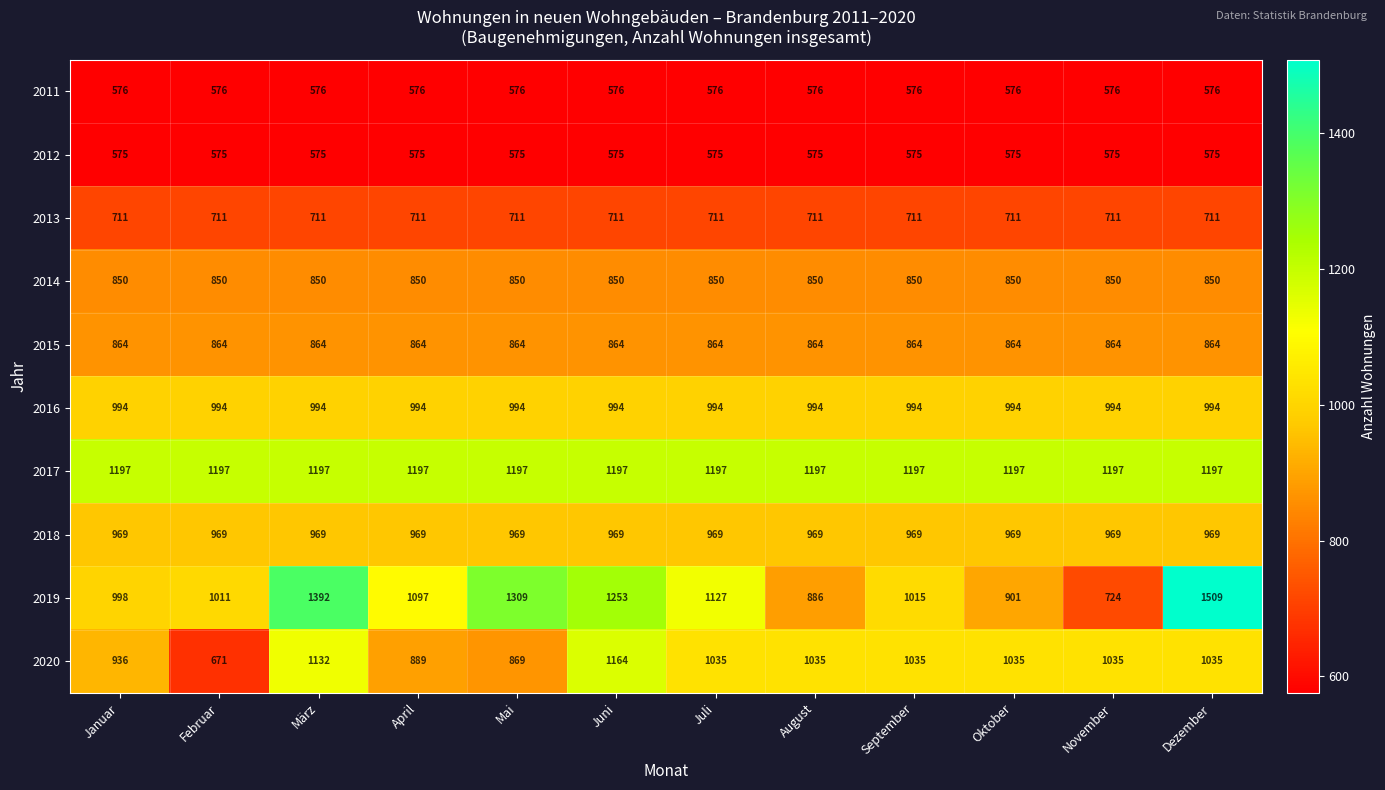

Which series changed the most between Januar and September?

2020